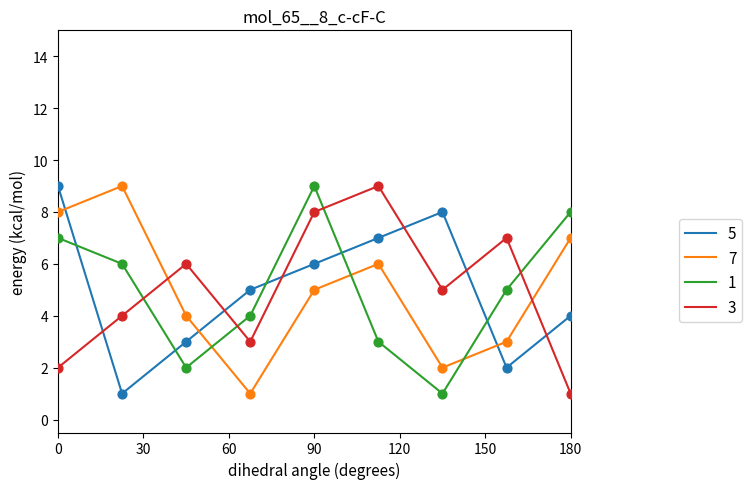

True or false: 3 and 1 cross at least once.

True